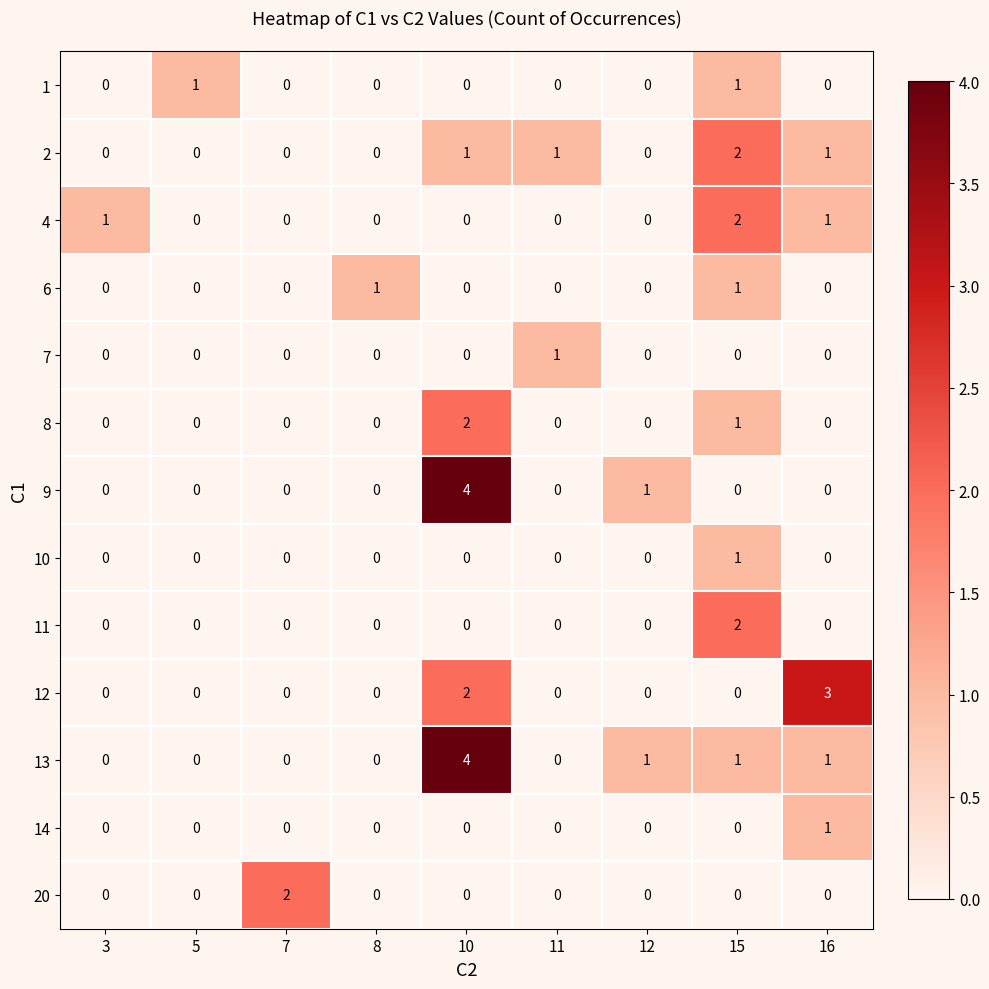

Between 12 and 16, which series saw the biggest shift?

12